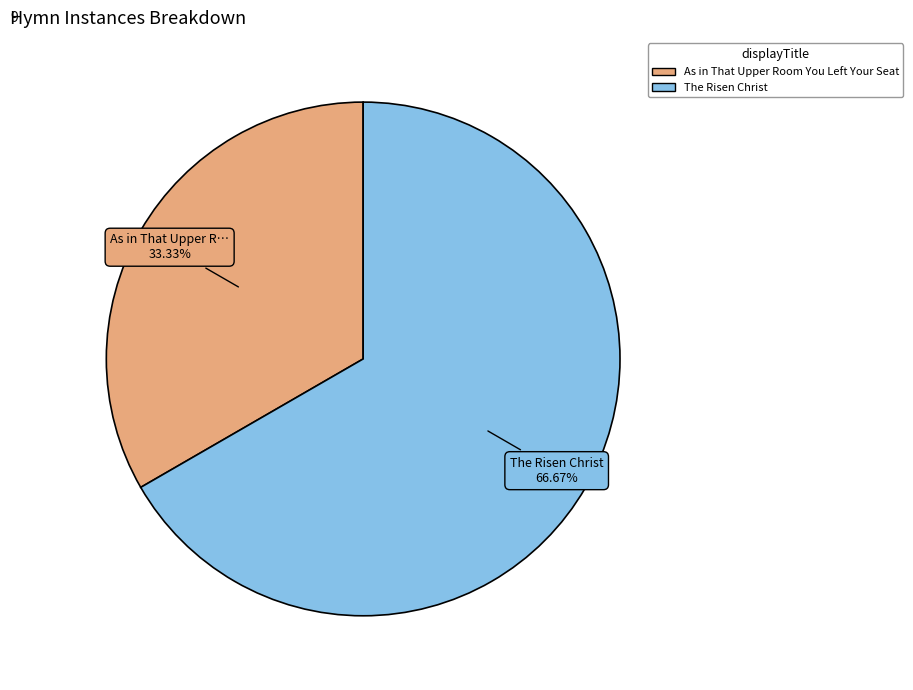

Does any single category account for the majority?

Yes